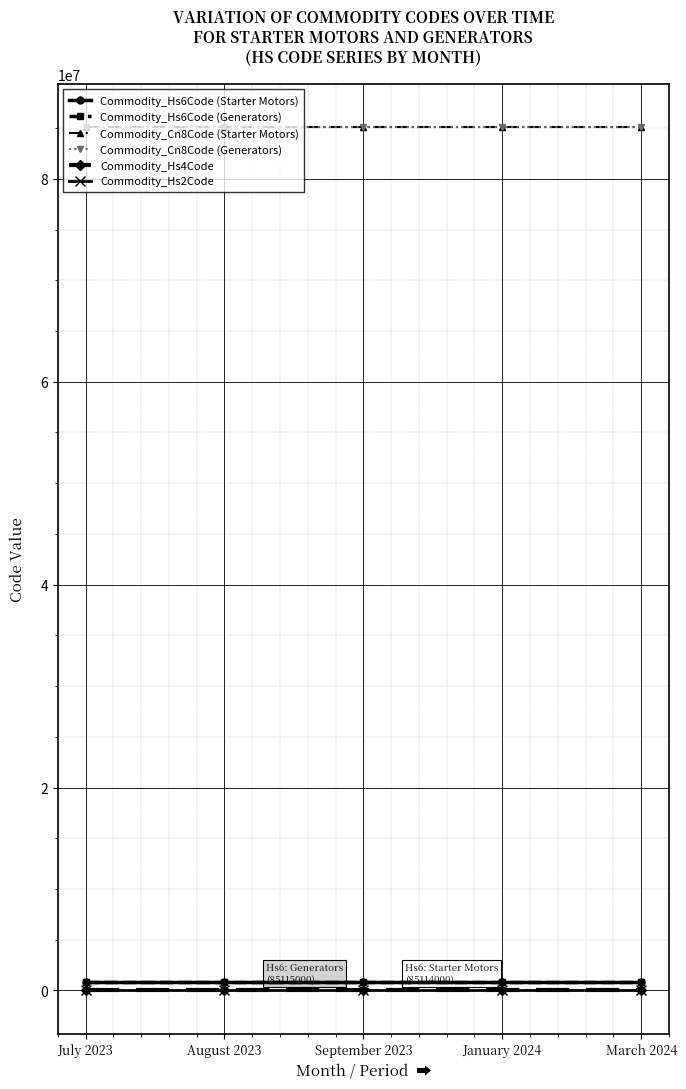

What is the sum of all Commodity_Cn8Code (Generators) values?

425575000